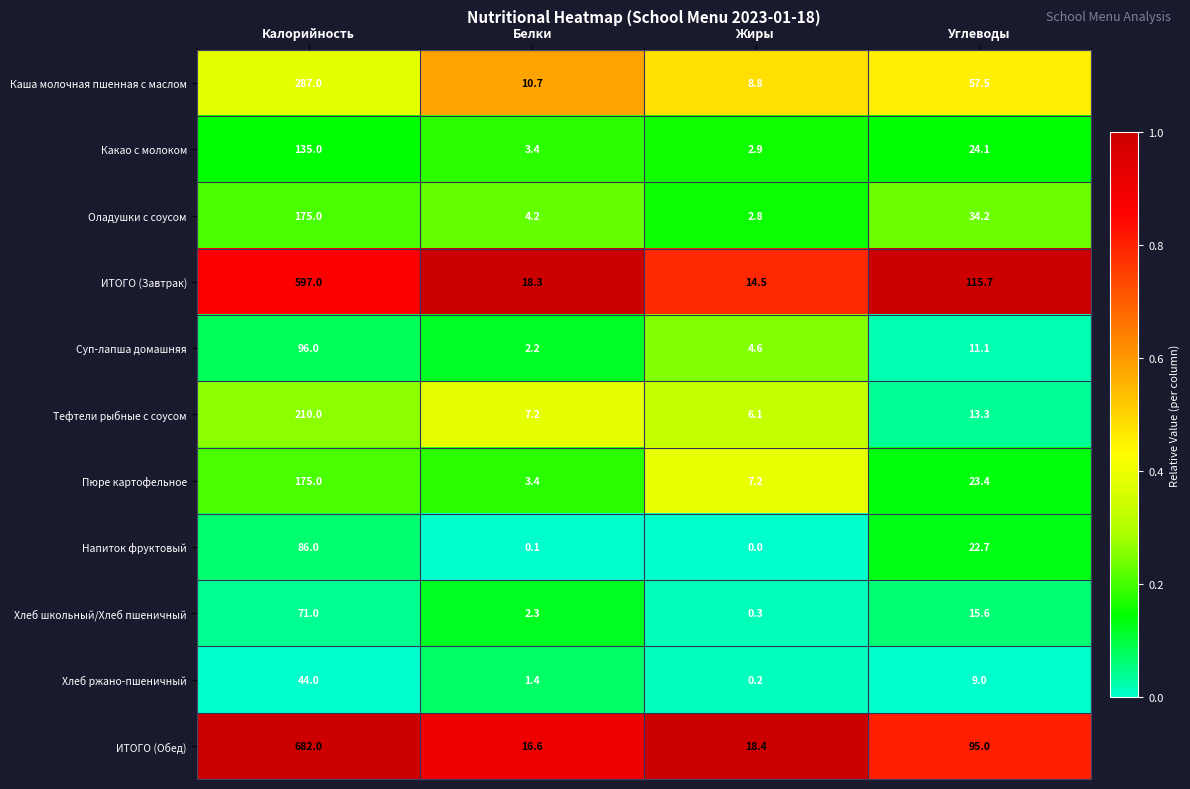

Is it true that Тефтели рыбные с соусом equals 8.2 at Жиры?

False